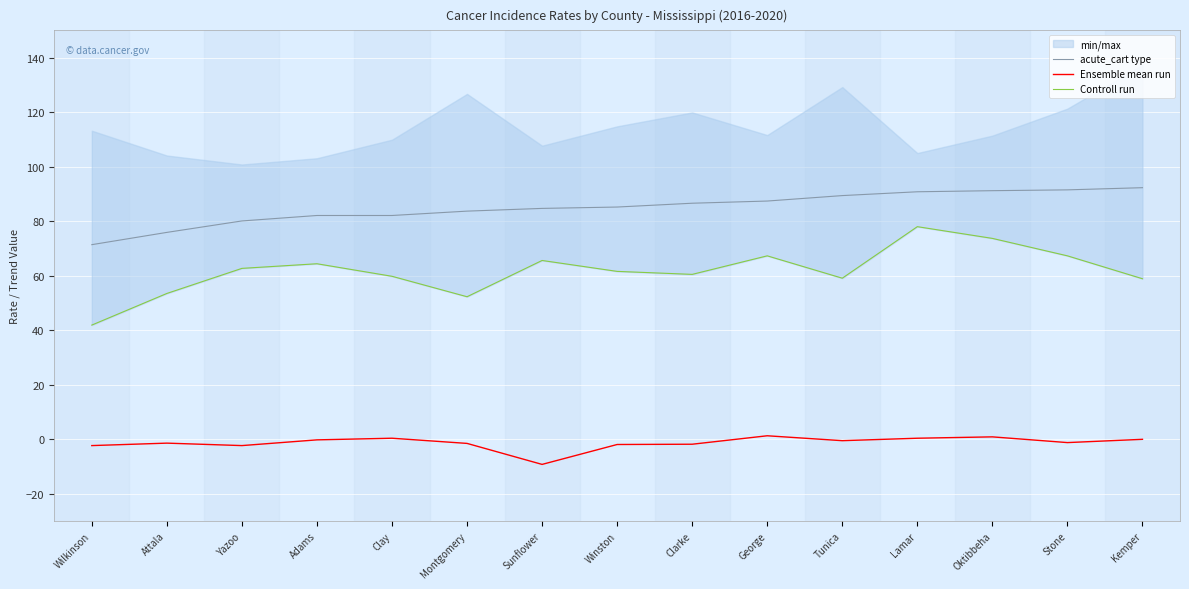

Where does the Ensemble mean run series first go above -1?

Adams